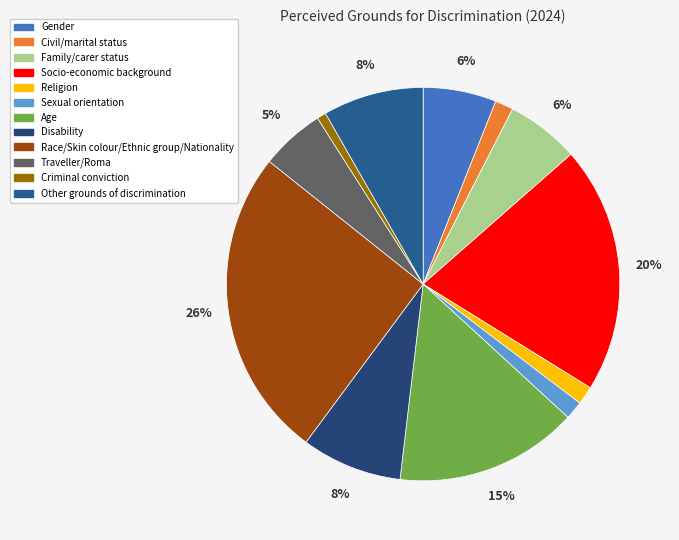

What is the smallest slice in the pie chart?

Criminal conviction